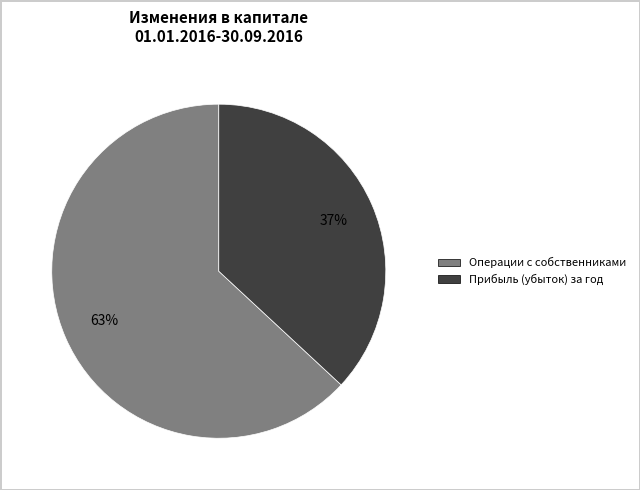

To the nearest percent, what is the difference between the largest and smallest slice percentages?

26%